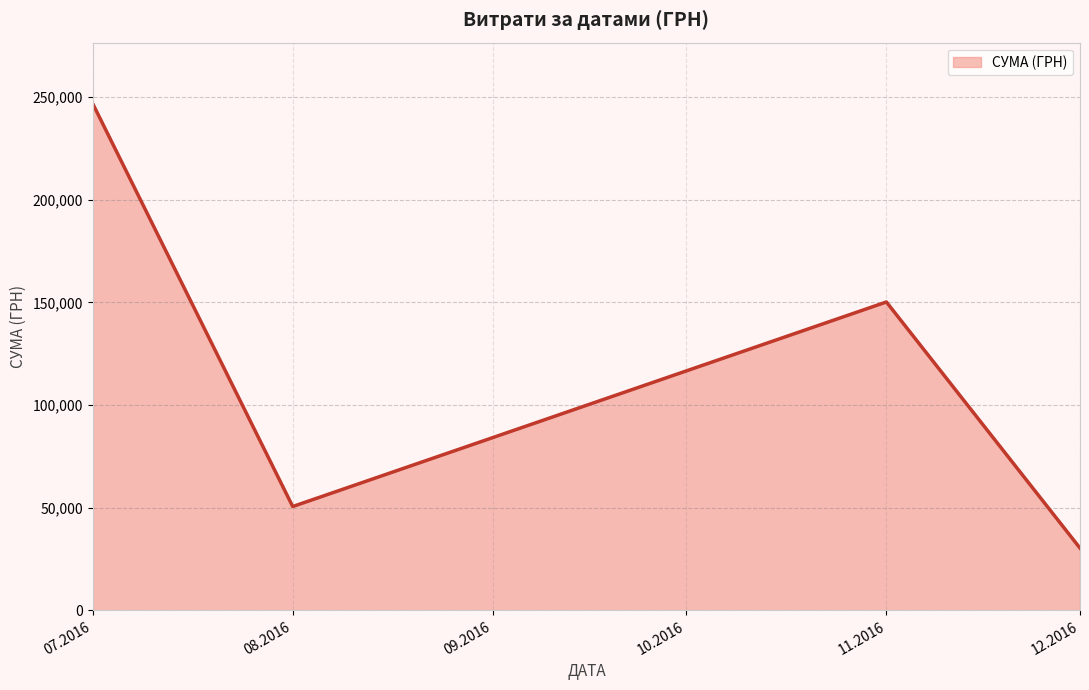

Does the chart display data point markers on the line(s)?

No